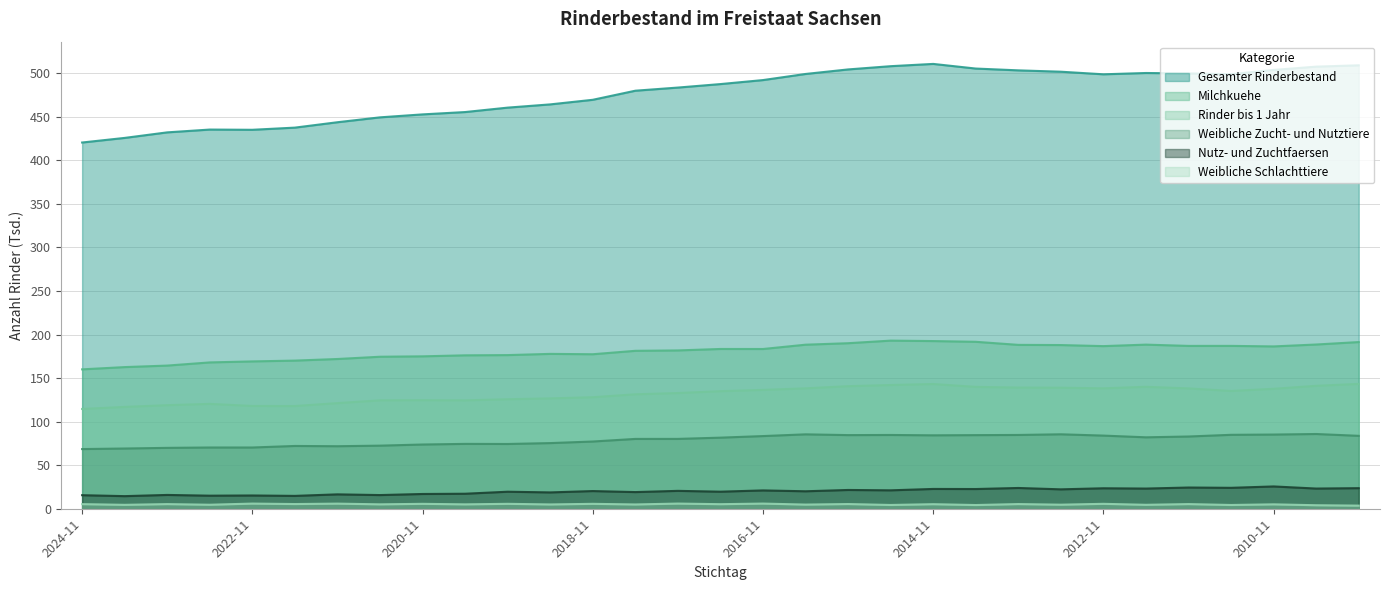

Reading left to right, extract all data points from this chart.

Gesamter Rinderbestand: 2024-11=420.4	2024-05=425.7	2023-11=432.1	2023-05=435.3	2022-11=435.0	2022-05=437.5	2021-11=443.7	2021-05=449.3	2020-11=452.7	2020-05=455.4	2019-11=460.5	2019-05=464.2	2018-11=469.5	2018-05=479.9	2017-11=483.5	2017-05=487.5	2016-11=492.1	2016-05=499.1	2015-11=504.3	2015-05=508.0	2014-11=510.6	2014-05=505.3	2013-11=503.2	2013-05=501.7	2012-11=498.7	2012-05=500.2	2011-11=499.7	2011-05=498.9	2010-11=503.7	2010-05=507.5	2009-05=509.0
Rinder bis 1 Jahr: 2024-11=114.5	2024-05=116.9	2023-11=118.9	2023-05=120.4	2022-11=118.0	2022-05=117.9	2021-11=121.3	2021-05=124.5	2020-11=124.6	2020-05=124.4	2019-11=125.7	2019-05=126.7	2018-11=128.0	2018-05=131.4	2017-11=132.8	2017-05=135.0	2016-11=136.4	2016-05=138.2	2015-11=140.7	2015-05=142.0	2014-11=143.2	2014-05=139.9	2013-11=139.1	2013-05=139.0	2012-11=138.3	2012-05=140.0	2011-11=138.2	2011-05=135.2	2010-11=137.7	2010-05=141.1	2009-05=143.3
Weibliche Zucht- und Nutztiere: 2024-11=68.5	2024-05=69.1	2023-11=69.9	2023-05=70.3	2022-11=70.3	2022-05=72.1	2021-11=71.8	2021-05=72.4	2020-11=73.7	2020-05=74.5	2019-11=74.3	2019-05=75.4	2018-11=77.2	2018-05=80.2	2017-11=80.2	2017-05=81.6	2016-11=83.4	2016-05=85.4	2015-11=84.5	2015-05=84.7	2014-11=84.3	2014-05=84.5	2013-11=84.7	2013-05=85.5	2012-11=84.0	2012-05=82.0	2011-11=82.9	2011-05=84.9	2010-11=85.2	2010-05=85.8	2009-05=83.7
Nutz- und Zuchtfaersen: 2024-11=15.6	2024-05=14.5	2023-11=15.8	2023-05=15.0	2022-11=15.2	2022-05=14.8	2021-11=16.5	2021-05=15.7	2020-11=16.9	2020-05=17.2	2019-11=19.5	2019-05=18.7	2018-11=20.3	2018-05=19.1	2017-11=20.5	2017-05=19.6	2016-11=21.0	2016-05=20.1	2015-11=21.6	2015-05=21.1	2014-11=22.7	2014-05=22.6	2013-11=23.8	2013-05=22.3	2012-11=23.5	2012-05=23.2	2011-11=24.4	2011-05=24.0	2010-11=25.6	2010-05=23.2	2009-05=23.6
Milchkuehe: 2024-11=160.0	2024-05=162.6	2023-11=164.3	2023-05=168.0	2022-11=169.1	2022-05=170.1	2021-11=171.9	2021-05=174.5	2020-11=175.0	2020-05=176.1	2019-11=176.4	2019-05=177.8	2018-11=177.4	2018-05=181.3	2017-11=181.7	2017-05=183.4	2016-11=183.4	2016-05=188.3	2015-11=190.0	2015-05=193.0	2014-11=192.5	2014-05=191.6	2013-11=188.1	2013-05=187.9	2012-11=186.7	2012-05=188.4	2011-11=186.9	2011-05=187.0	2010-11=186.3	2010-05=188.5	2009-05=191.3
Weibliche Schlachttiere: 2024-11=5.3	2024-05=4.5	2023-11=5.3	2023-05=4.6	2022-11=5.9	2022-05=5.4	2021-11=5.9	2021-05=5.1	2020-11=5.6	2020-05=5.0	2019-11=5.6	2019-05=4.9	2018-11=5.6	2018-05=4.9	2017-11=5.9	2017-05=5.2	2016-11=5.9	2016-05=4.8	2015-11=5.4	2015-05=4.3	2014-11=5.2	2014-05=4.3	2013-11=5.4	2013-05=4.7	2012-11=5.6	2012-05=4.5	2011-11=5.3	2011-05=4.3	2010-11=5.1	2010-05=4.0	2009-05=3.6